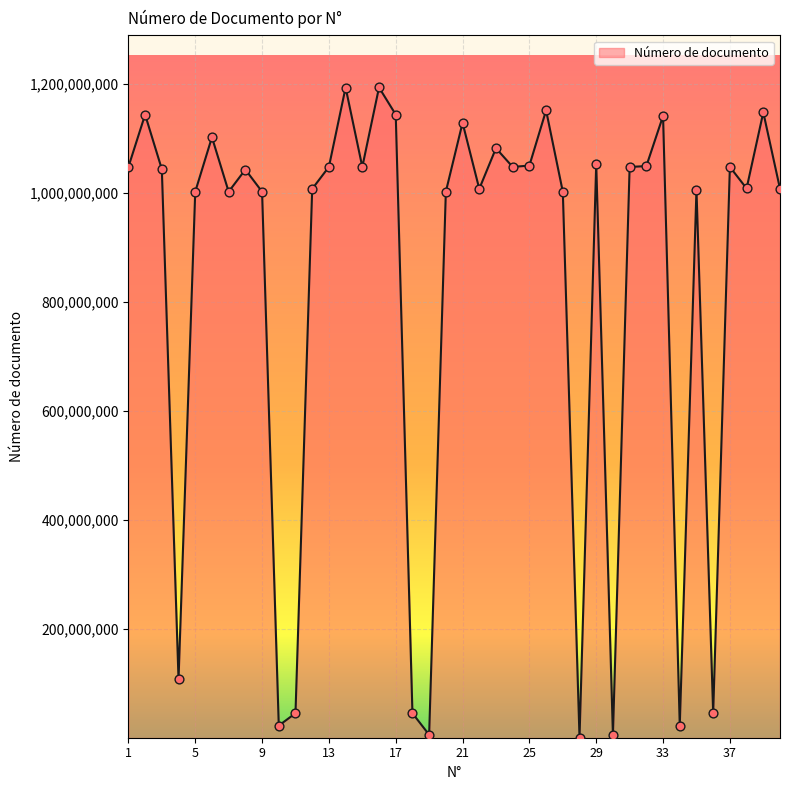

What is the maximum value shown in the chart?

1193136323